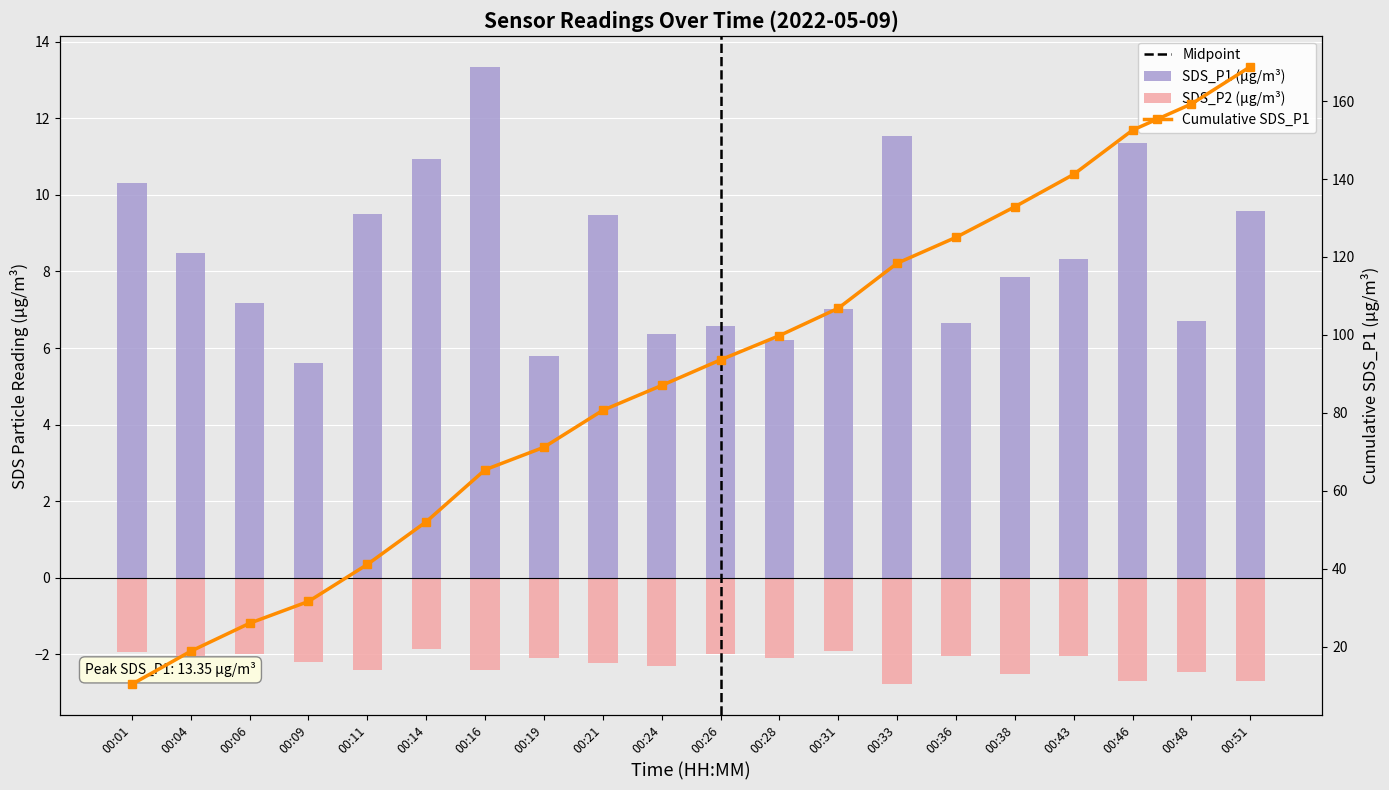

List the series in order of their peak value, highest first.

SDS_P1, SDS_P2